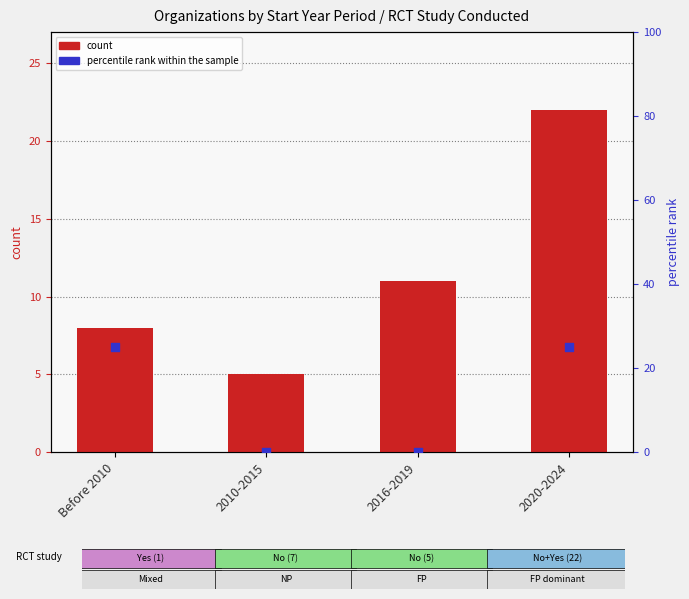

Which series contains the highest Y value?

percentile rank within the sample